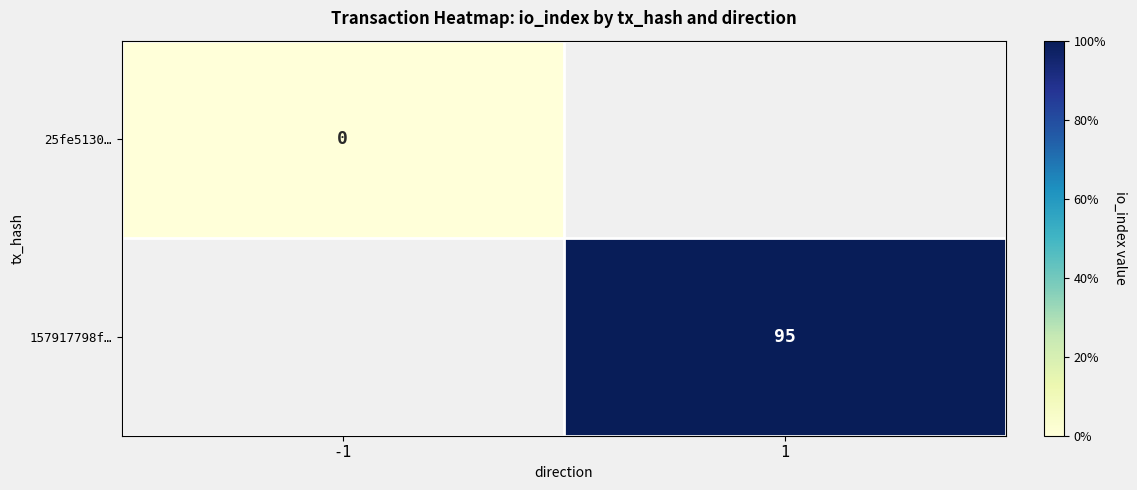

True or false: 157917798f… has a value of 140 at 1.

False